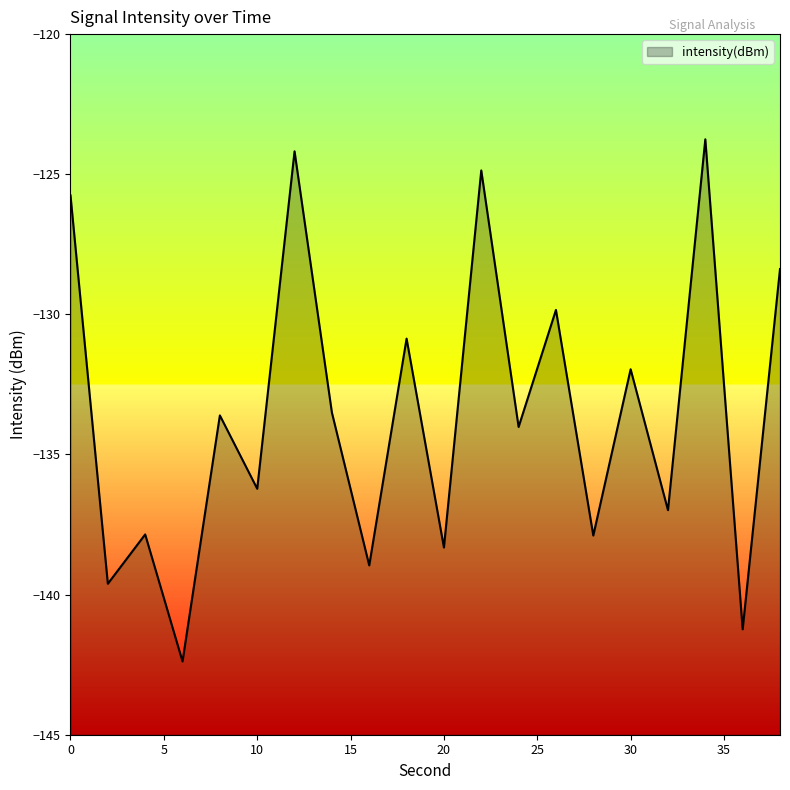

What value does the data have at 2?

-139.6